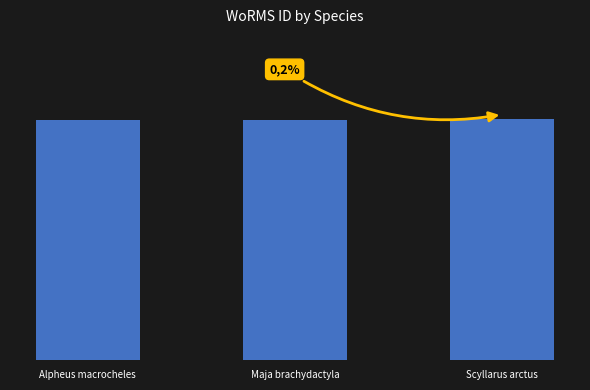

Does the chart contain any negative values?

No